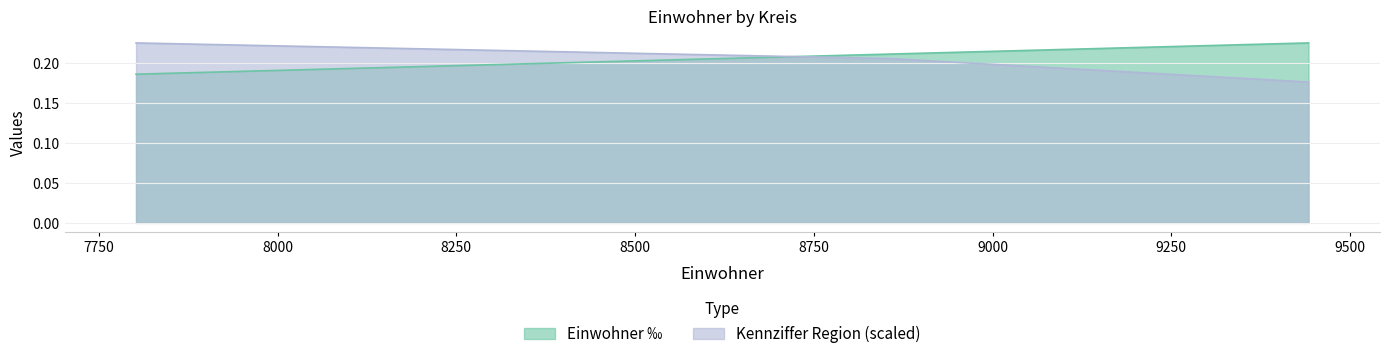

Rank the series at 7802 from highest to lowest value.

Kennziffer Region, Einwohner ‰